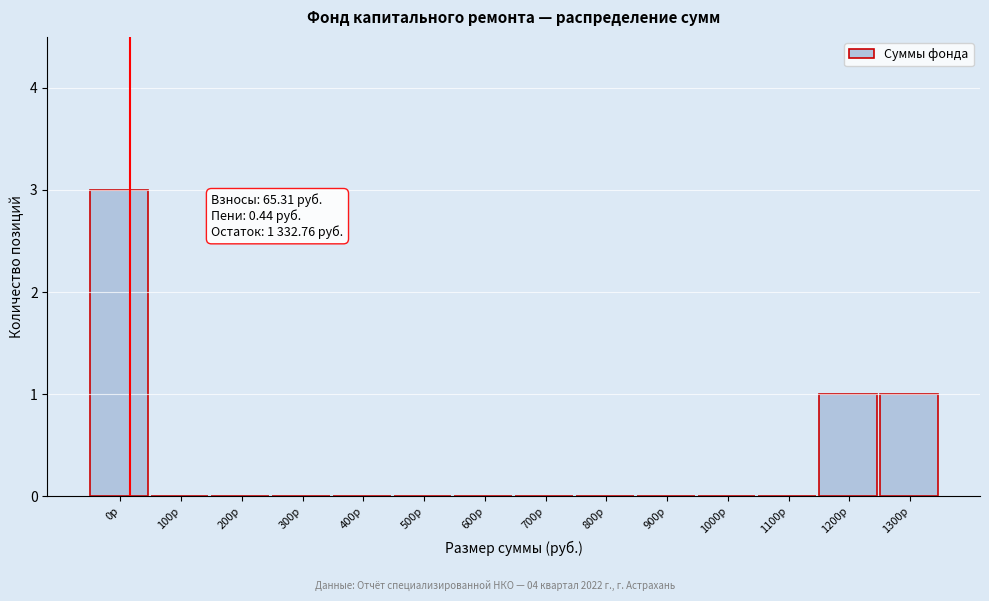

Reading left to right, list all the values displayed in this chart.

0р=3	100р=0	200р=0	300р=0	400р=0	500р=0	600р=0	700р=0	800р=0	900р=0	1000р=0	1100р=0	1200р=1	1300р=1